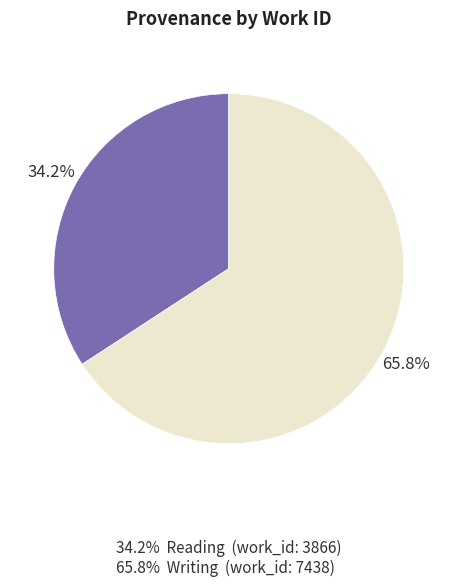

Does any single category account for the majority?

Yes